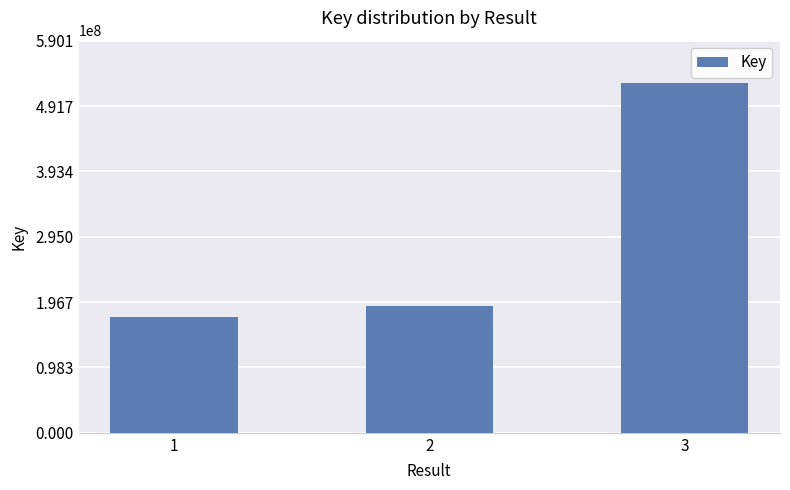

List the labels in order of value, largest first.

3, 2, 1